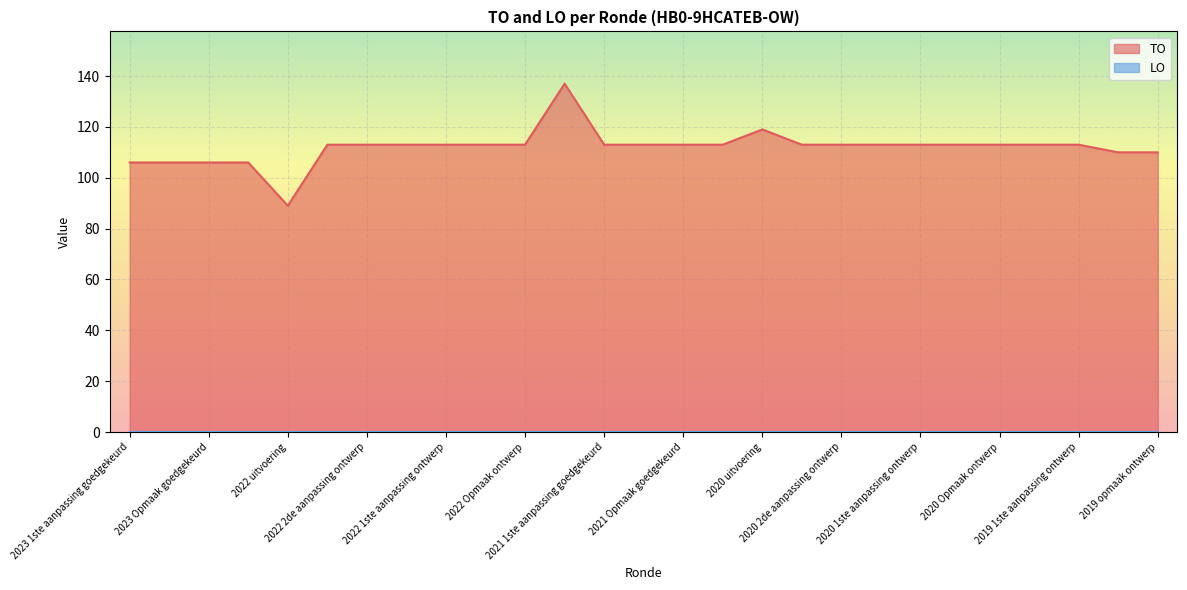

What is the change in value from 2023 1ste aanpassing goedgekeurd to 2020 Opmaak goedgekeurd?

+7